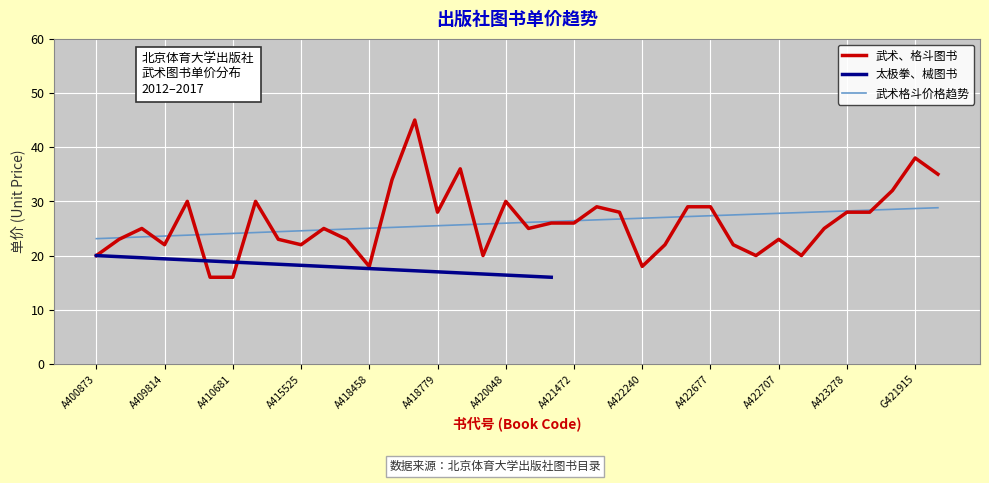

What is the highest value of the 武术、格斗图书 series?

45